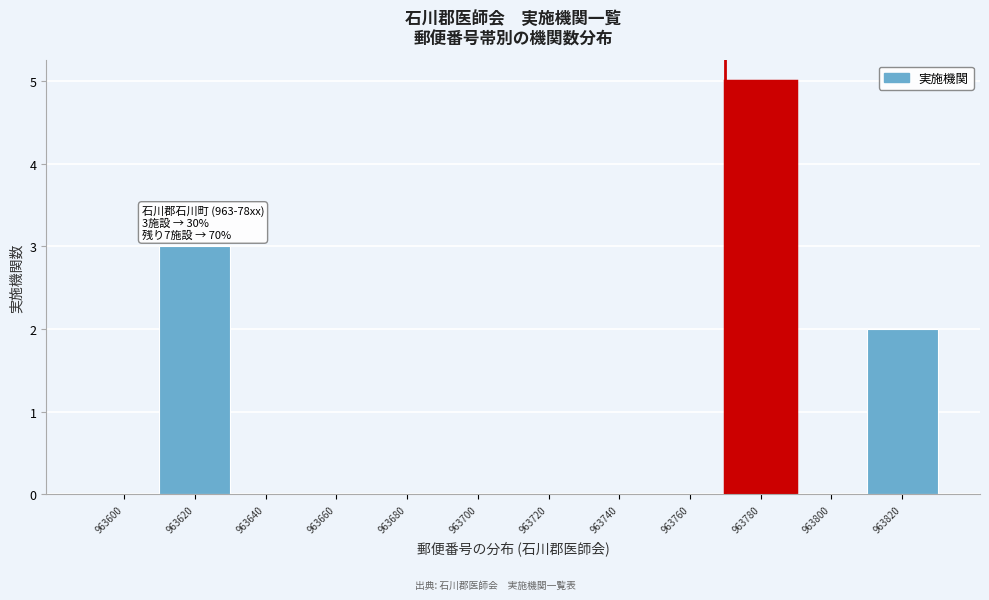

Reading left to right, extract all data points from this chart.

963600=0	963620=3	963640=0	963660=0	963680=0	963700=0	963720=0	963740=0	963760=0	963780=5	963800=0	963820=2